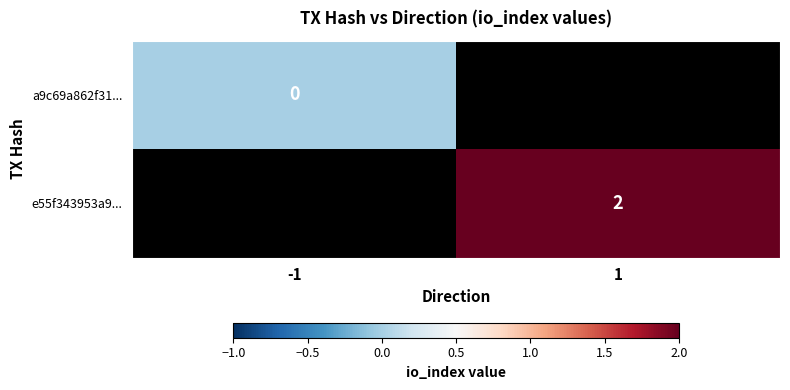

The value of e55f343953a9... at 1 is 2. True or false?

True